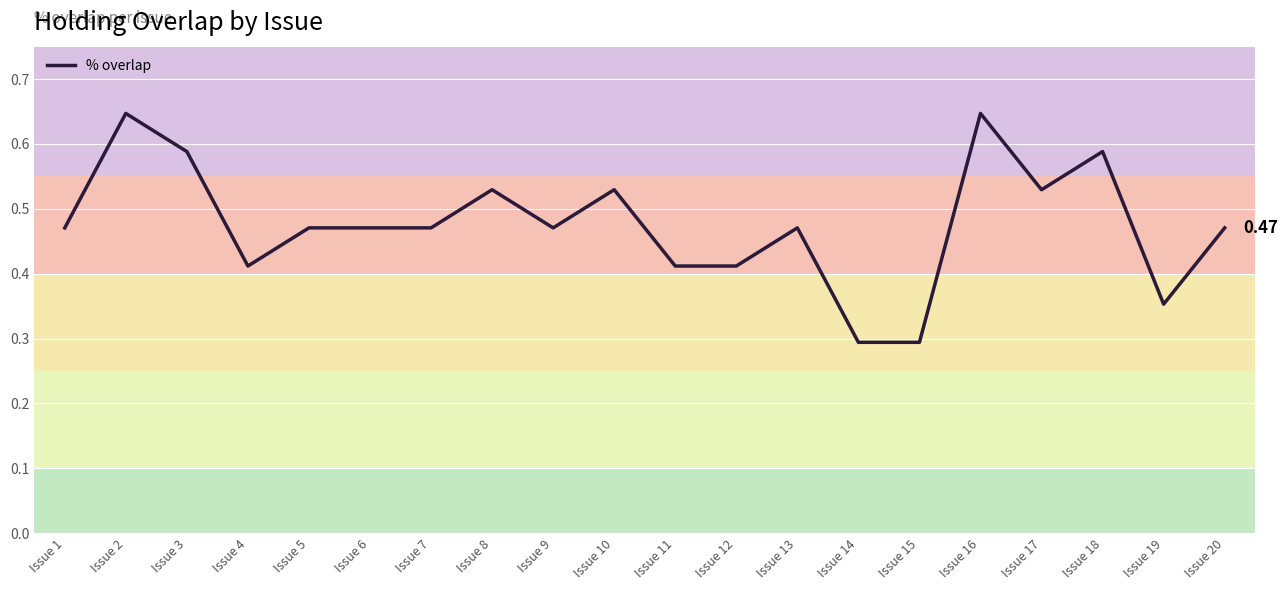

Between Issue 19 and Issue 11, which is larger?

Issue 11